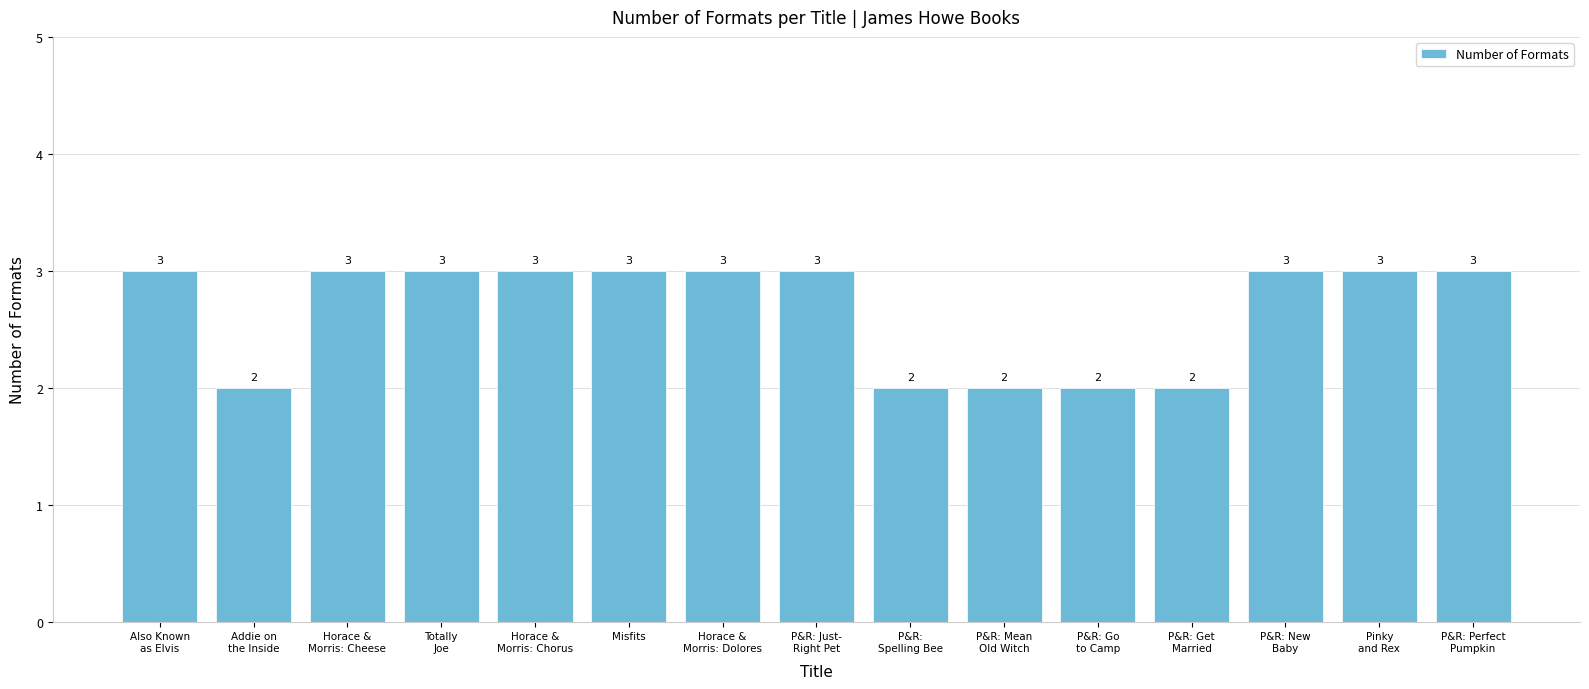

What is the greatest value displayed?

3